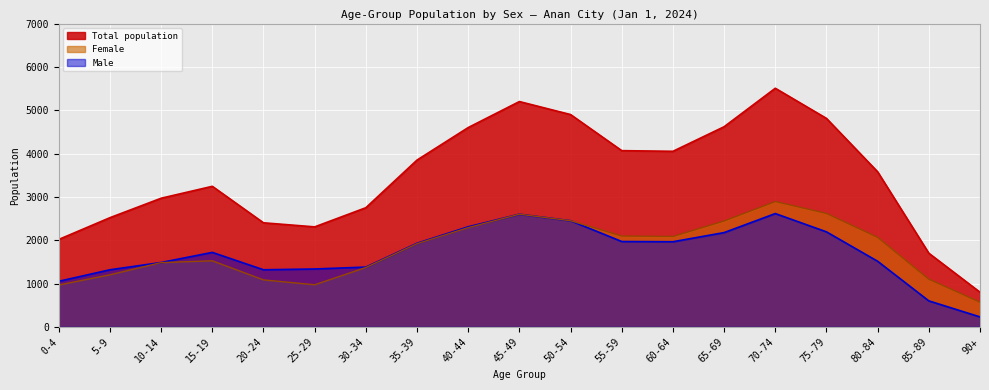

Which category has the lowest value in the Total series?

90+